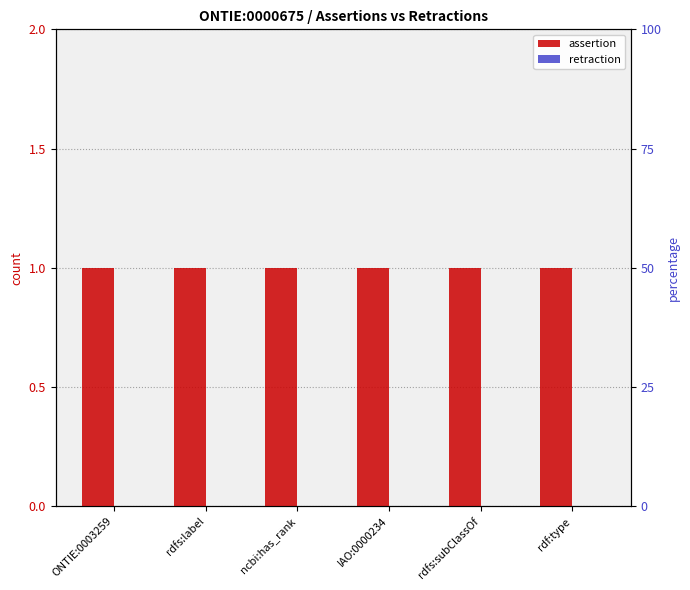

Between IAO:0000234 and rdf:type, which is larger?

IAO:0000234